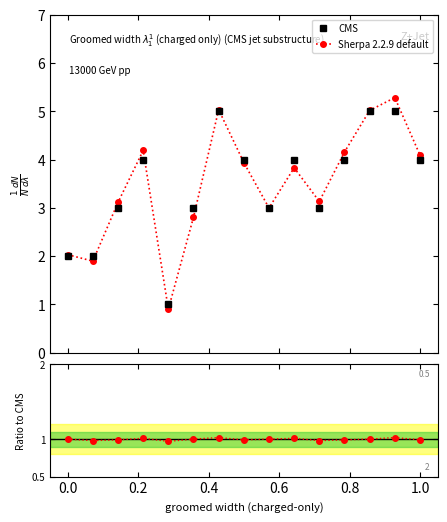

How many values in the Ratio to CMS series exceed 1?

4